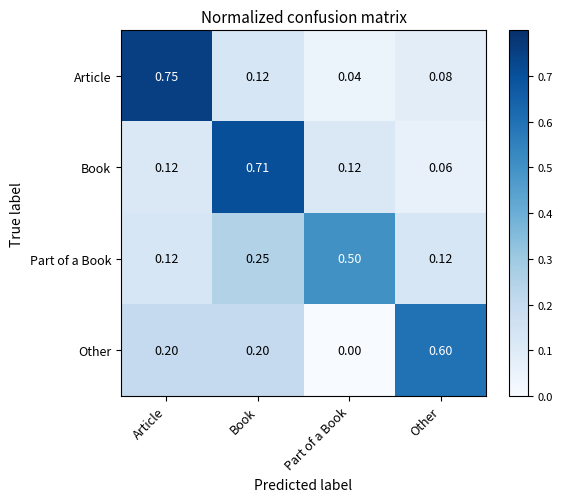

At which category is the sum across all series the highest?

Book